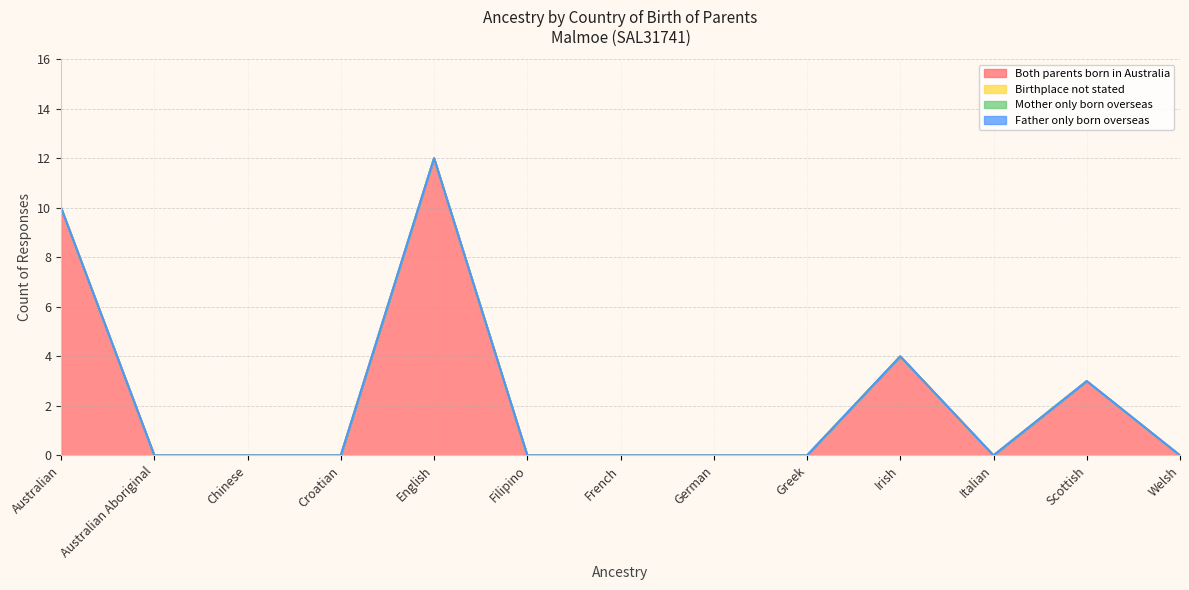

The value of Both parents born in Australia at Greek is 0. True or false?

True